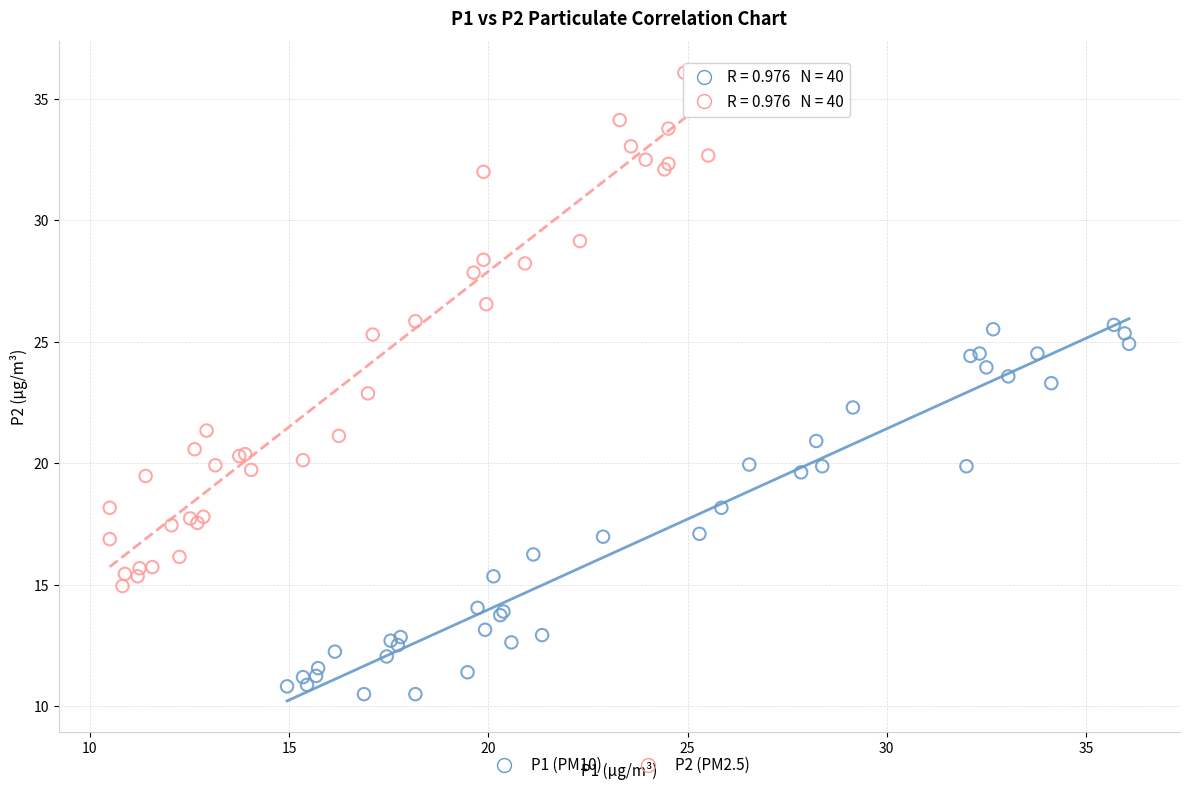

Which series has the largest Y range (max minus min)?

P2 (PM2.5)